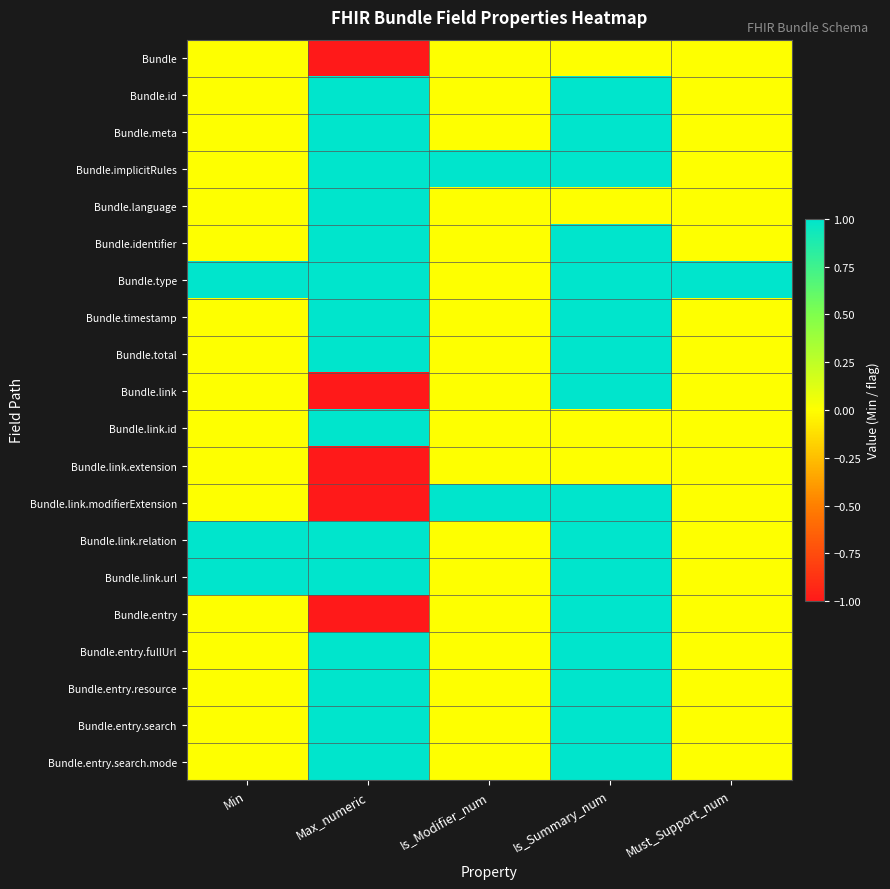

What is the total value across all series at Must_Support_num?

1